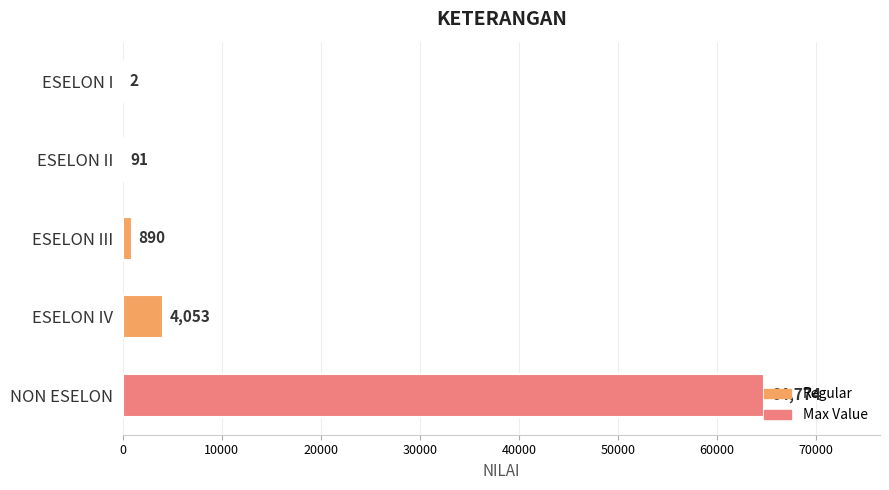

What is the ratio of the value at ESELON II to the value at ESELON I?

45.5